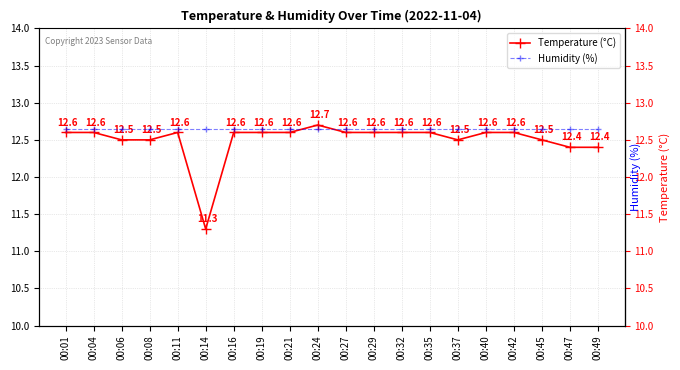

Rank the categories by Temperature (°C) value from lowest to highest.

00:14, 00:47, 00:49, 00:06, 00:08, 00:37, 00:45, 00:01, 00:04, 00:11, 00:16, 00:19, 00:21, 00:27, 00:29, 00:32, 00:35, 00:40, 00:42, 00:24